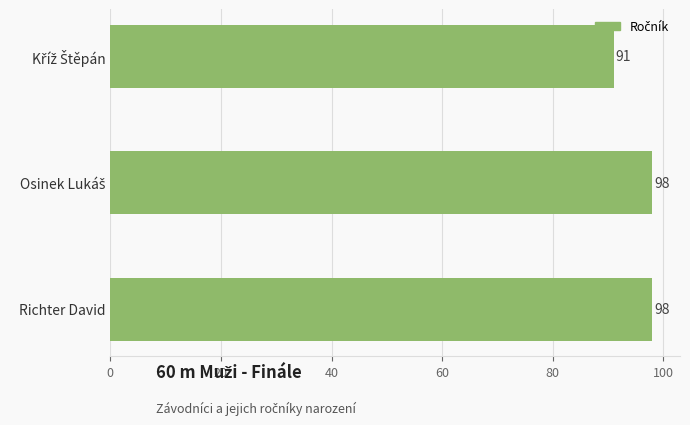

What is the smallest value displayed?

91